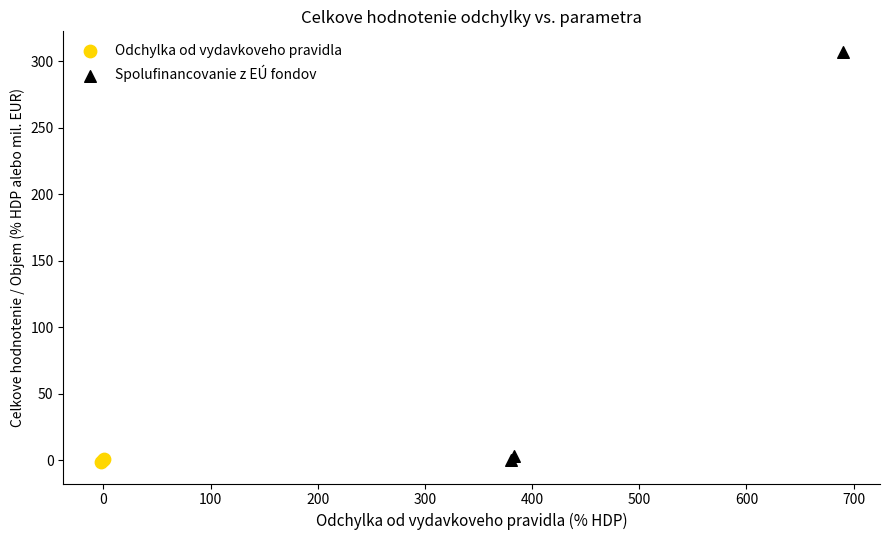

Which series reaches the maximum Y coordinate?

Spolufinancovanie z EÚ fondov